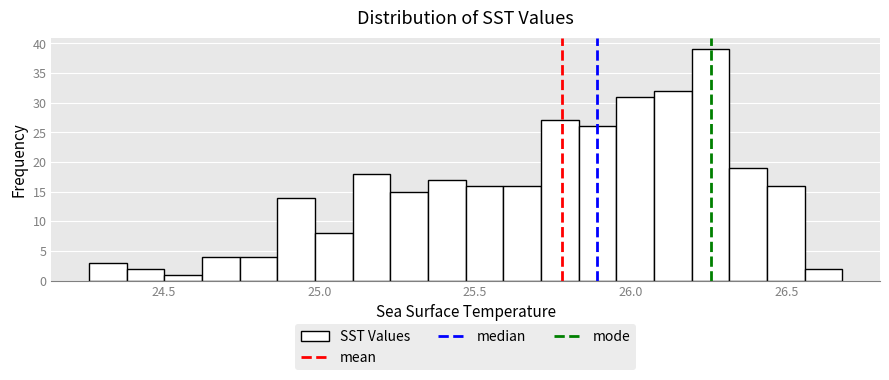

Read against the x-axis, roughly where is the centre of the tallest bar?

26.25